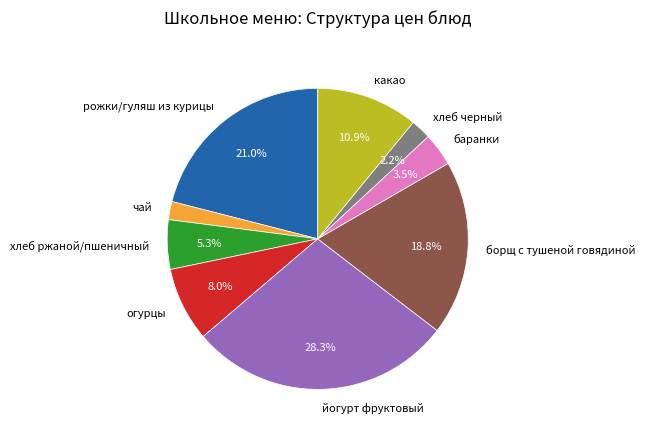

Which has a higher value, хлеб ржаной/пшеничный or рожки/гуляш из курицы?

рожки/гуляш из курицы